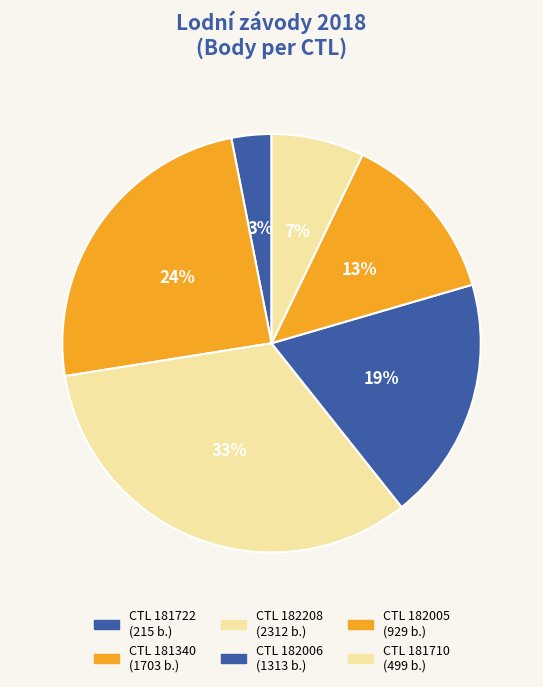

How many segments does this pie chart have?

6